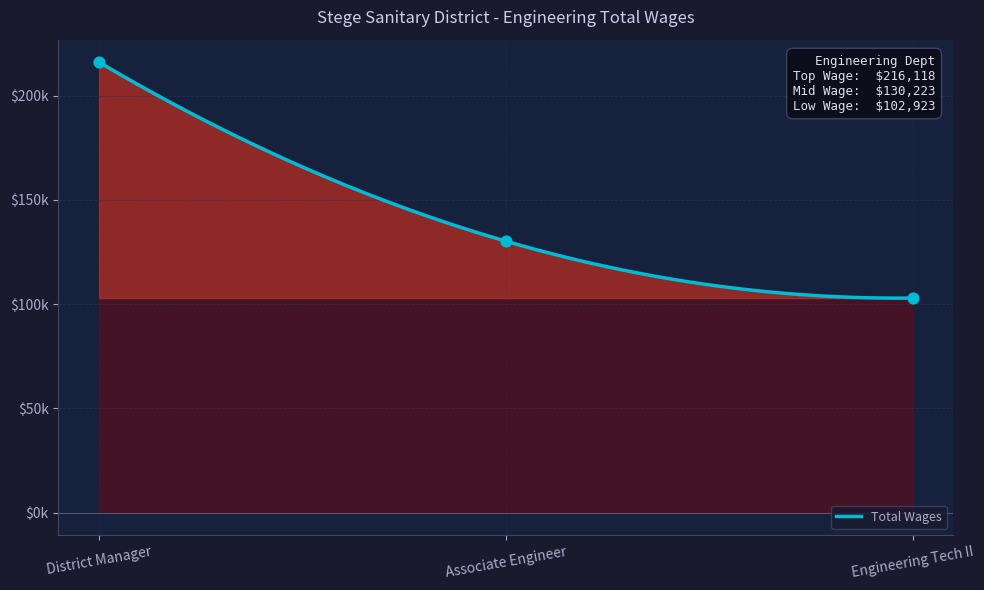

What is the change in value from Associate Engineer to Engineering Tech II?

-27300